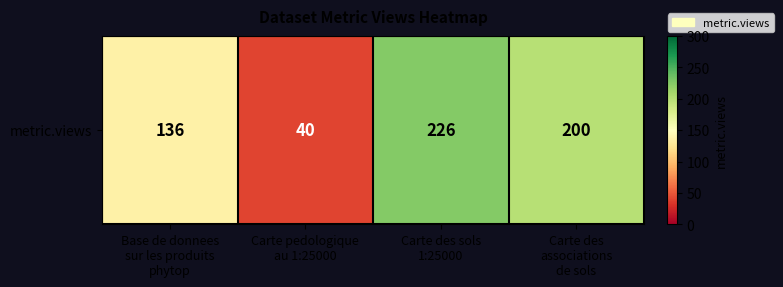

True or false: the data shows 217 at Base de donnees
sur les produits
phytop.

False